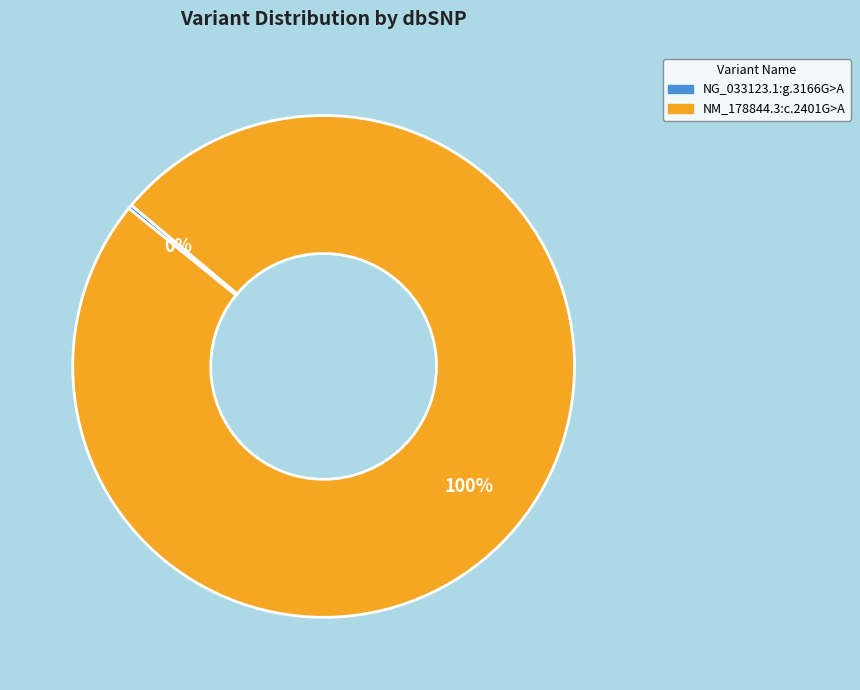

To the nearest percent, what is the average slice percentage?

50%